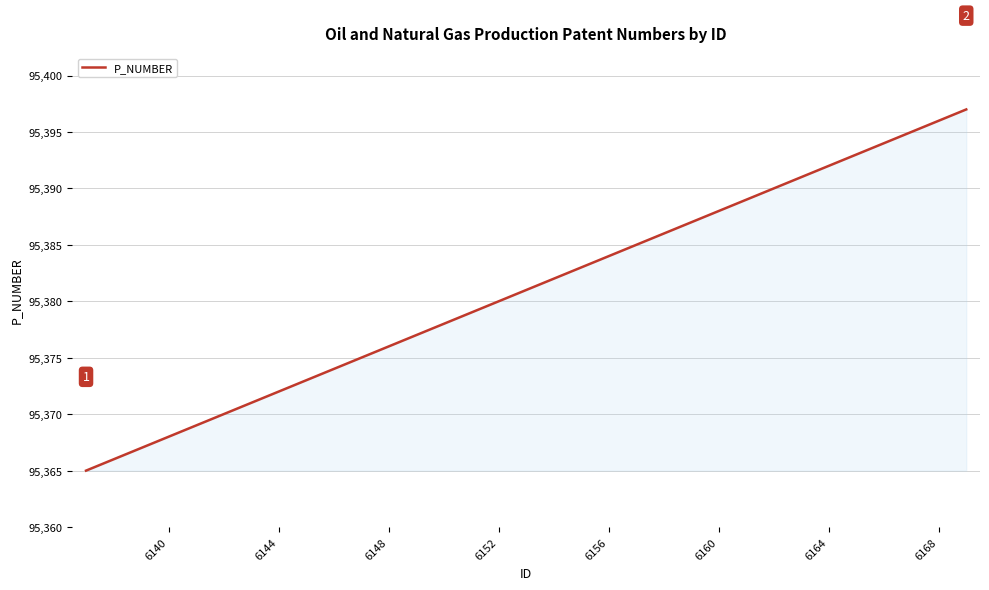

What is the difference between the maximum and minimum values?

32